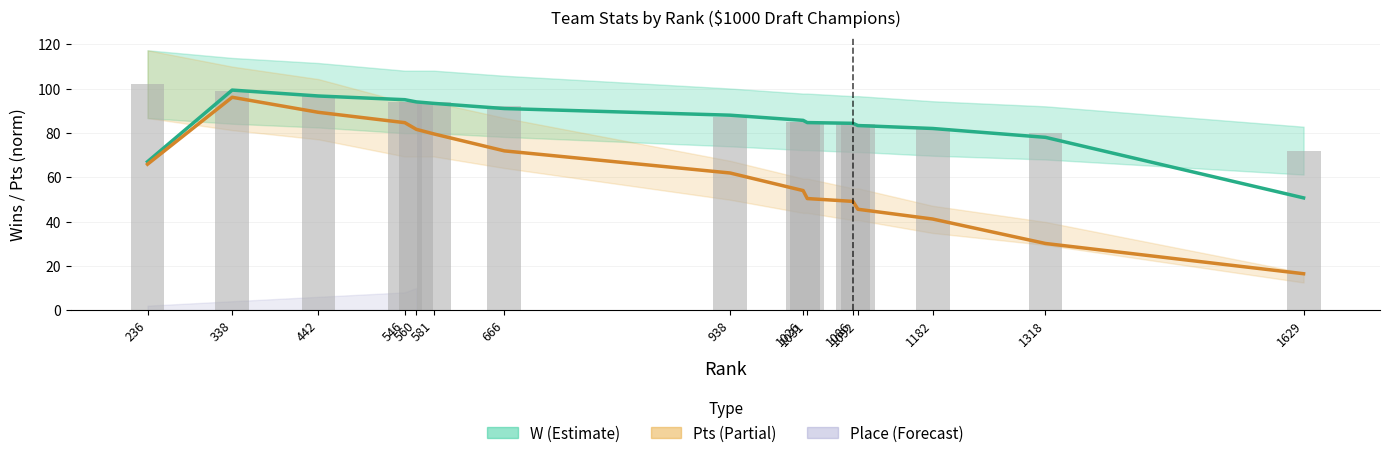

What is the approximate value of Pts (normalized) at 1318?

30.1